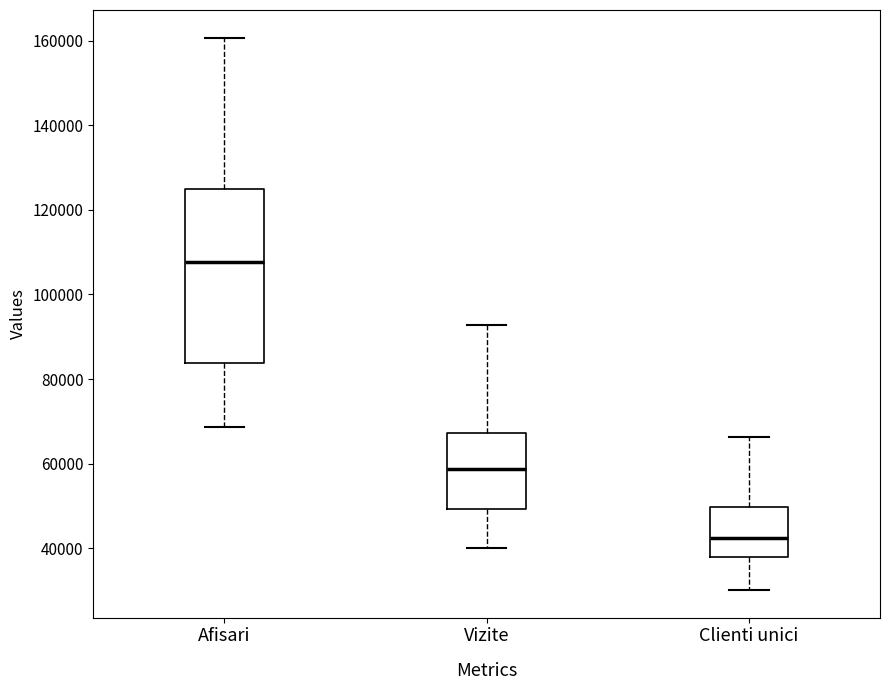

Reading left to right, transcribe this box plot: for each box, give where its median line is, the range the box spans, and where its two whiskers end, as read against the y-axis. The values are not printed on the chart, so give them approximately, as read against the axis.

Afisari: median 108000, box 84000 to 124000, whiskers 68000 to 160000
Vizite: median 58000, box 50000 to 68000, whiskers 40000 to 92000
Clienti unici: median 42000, box 38000 to 50000, whiskers 30000 to 66000